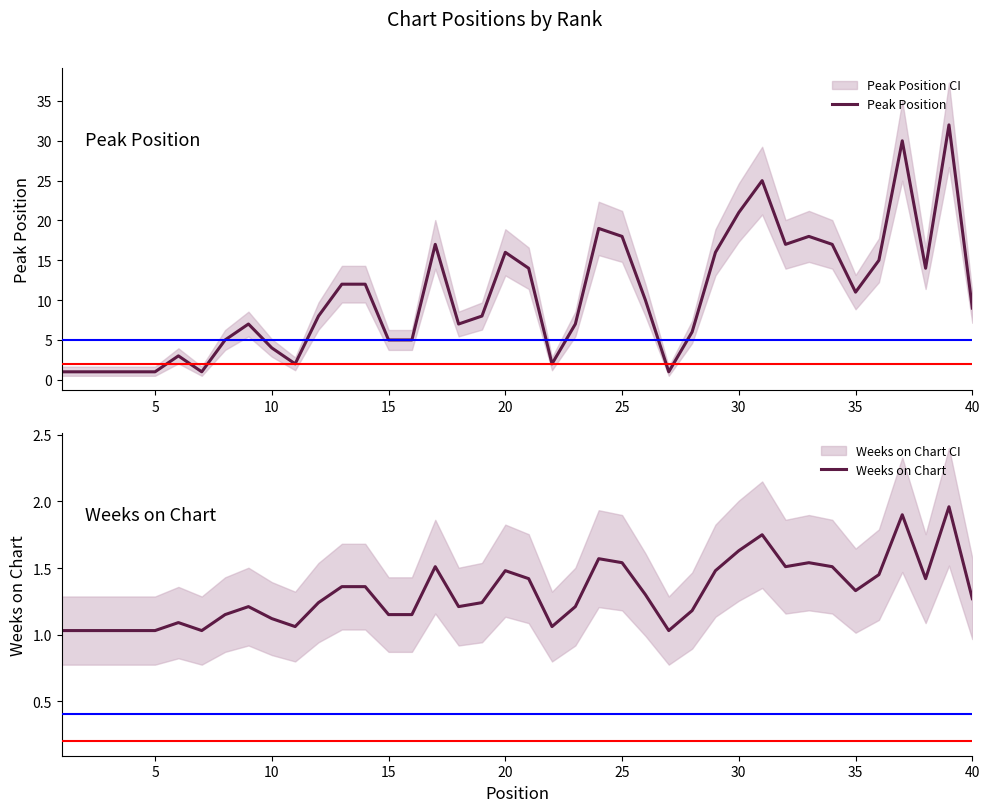

What is the maximum value for Peak Position?

32